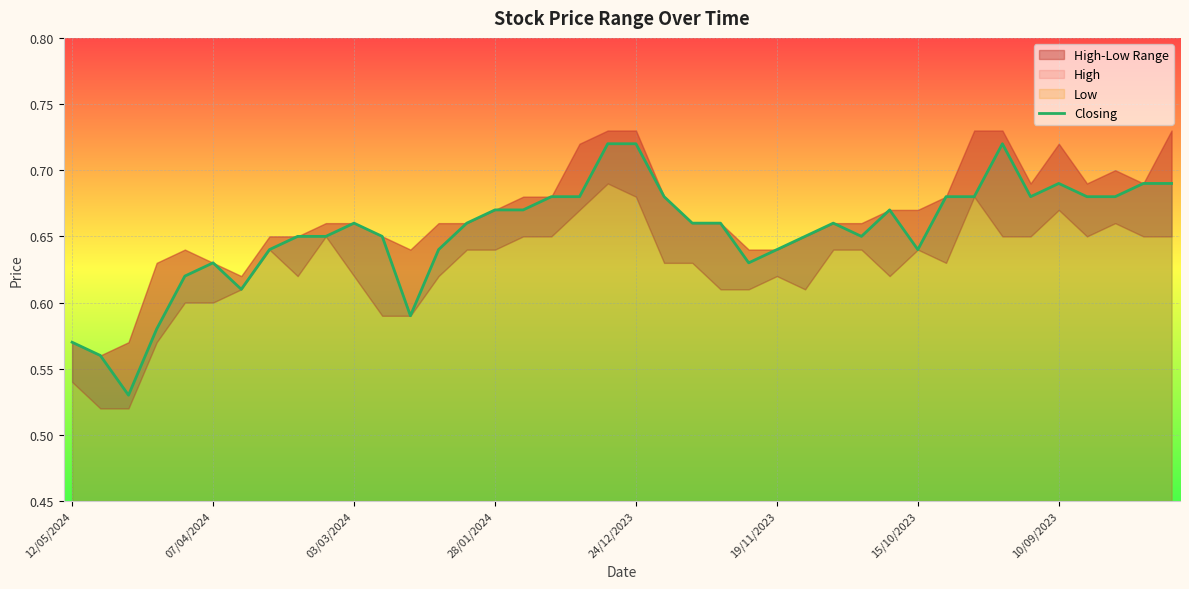

What is the value of the 26th point from the left?

0.6